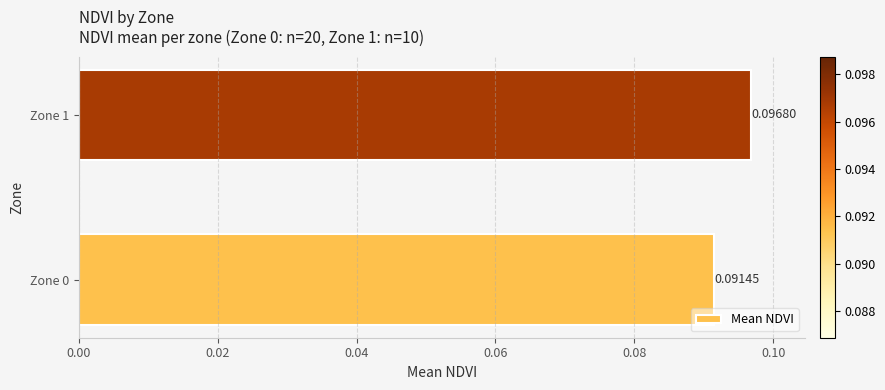

Between Zone 0 and Zone 1, which is larger?

Zone 1